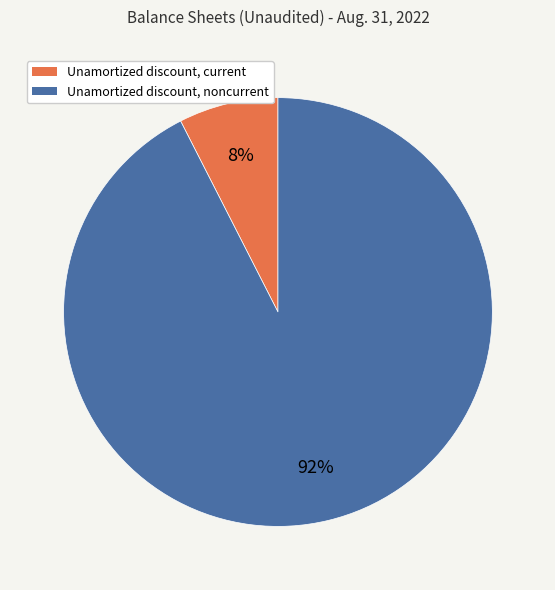

True or false: Unamortized discount, current accounts for 22% of the total.

False